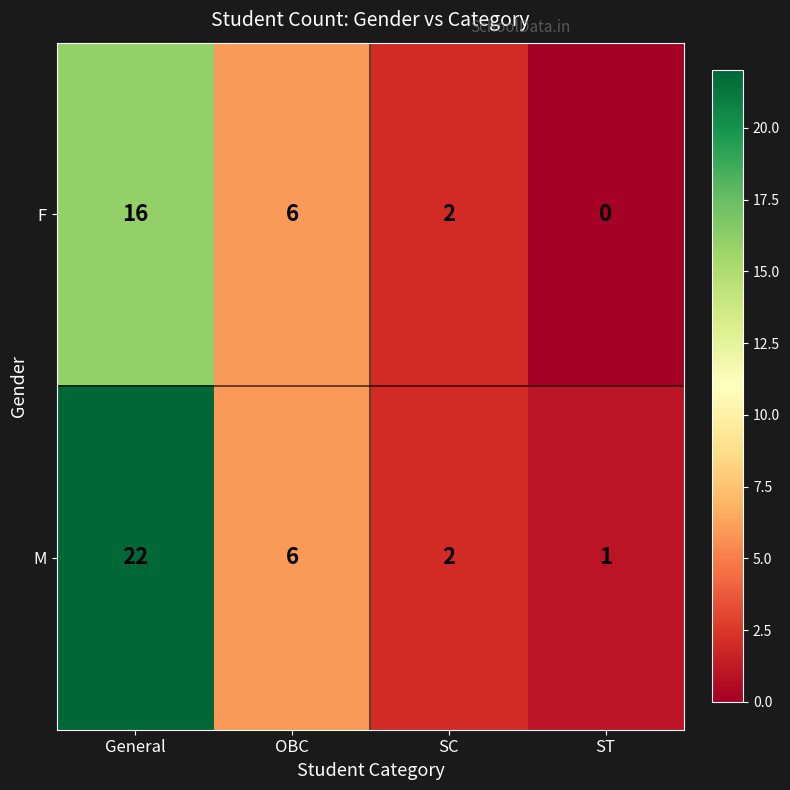

List the series in order of their peak value, highest first.

M, F